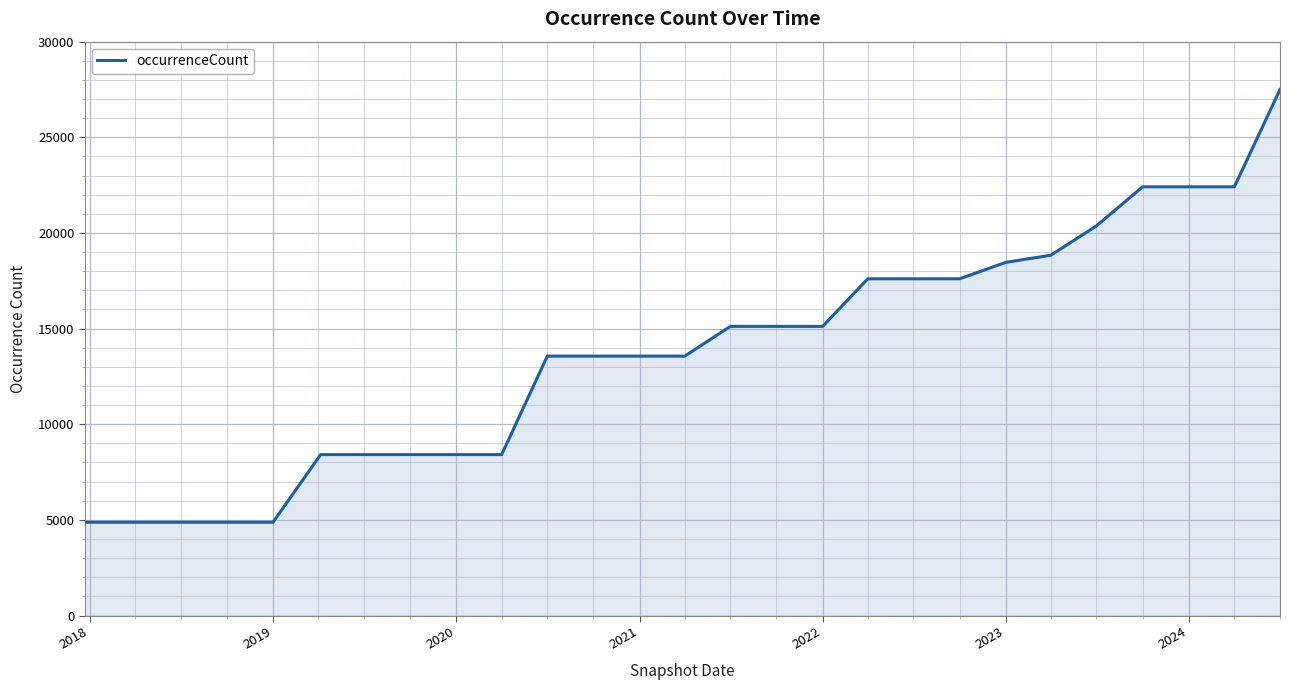

What is the minimum value shown in the chart?

4876